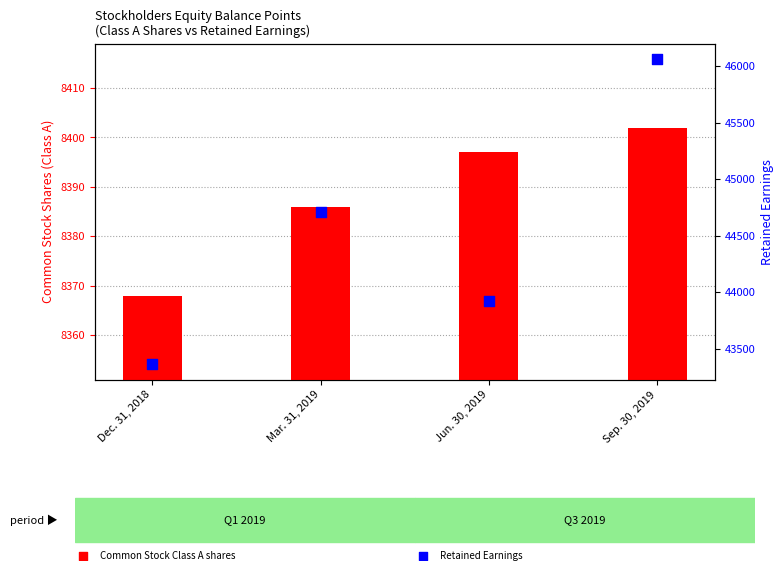

Which series reaches the maximum Y coordinate?

Retained Earnings